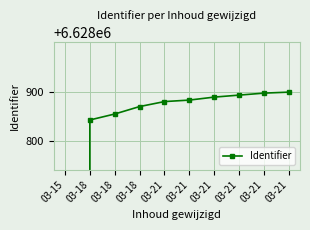

What is the sum of the values at 03-18 and 03-21?

13257723